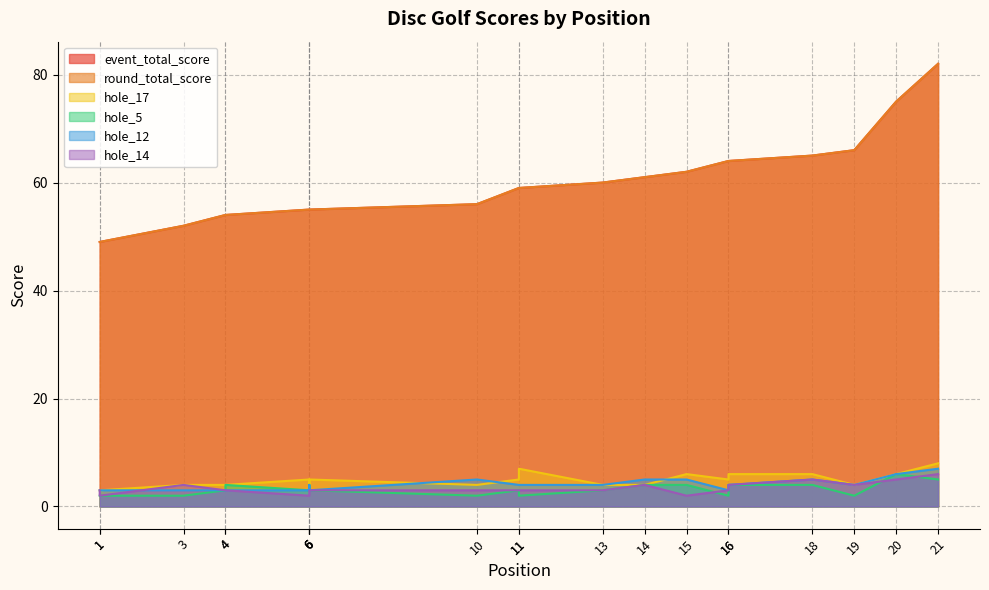

List the series in order of their peak value, highest first.

event_total_score, round_total_score, hole_17, hole_12, hole_5, hole_14